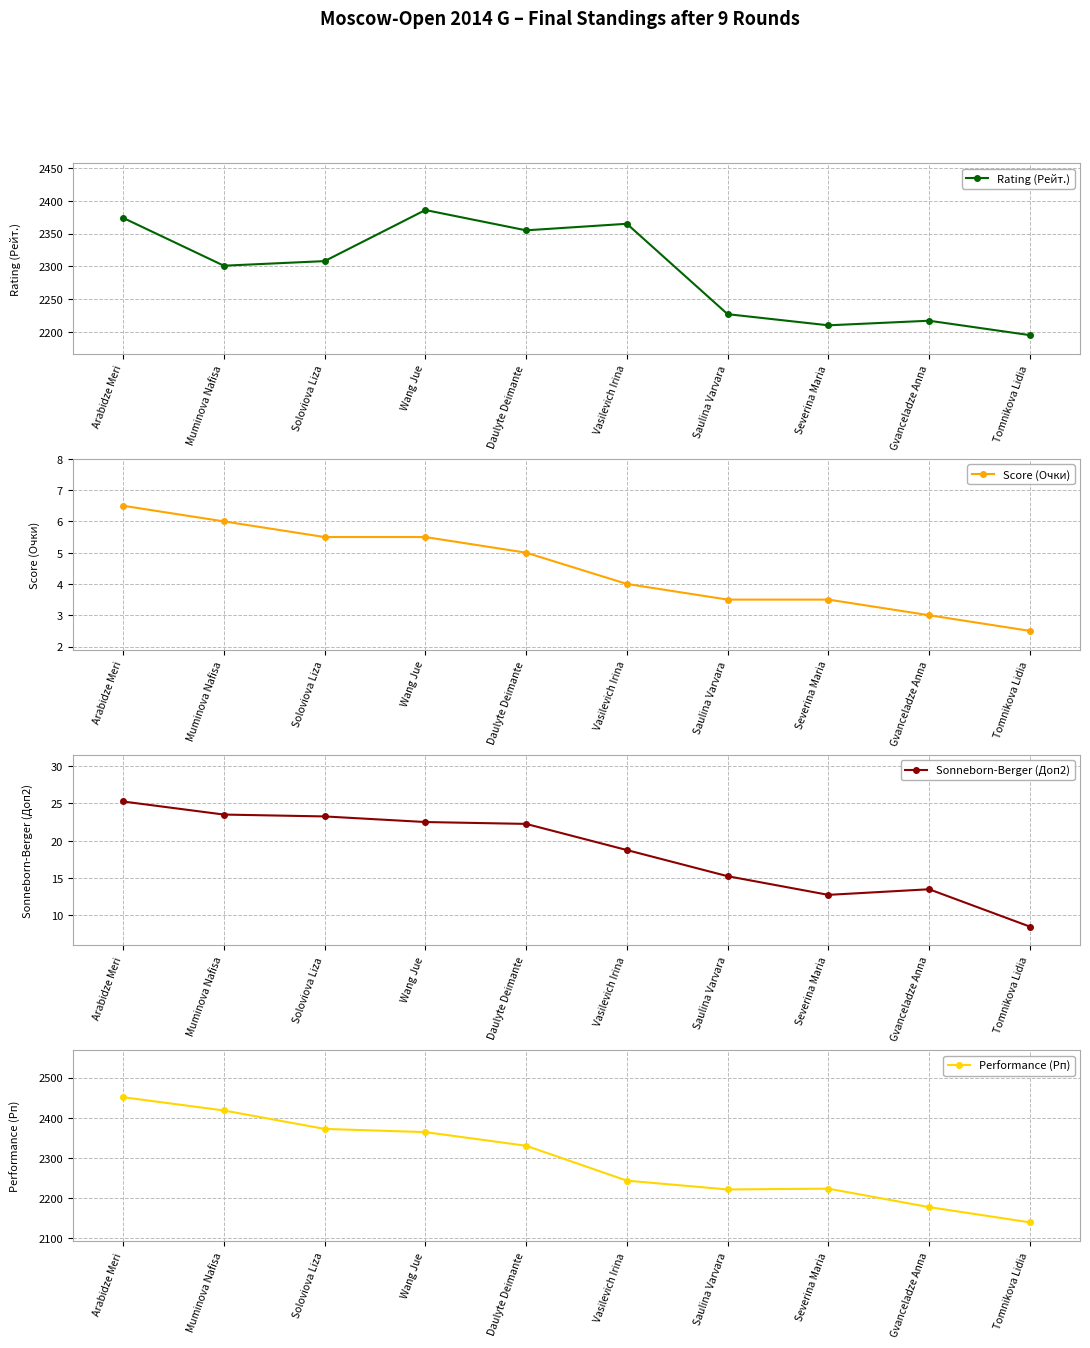

True or false: Sonneborn-Berger (Доп2) and Rating (Рейт.) cross at least once.

False